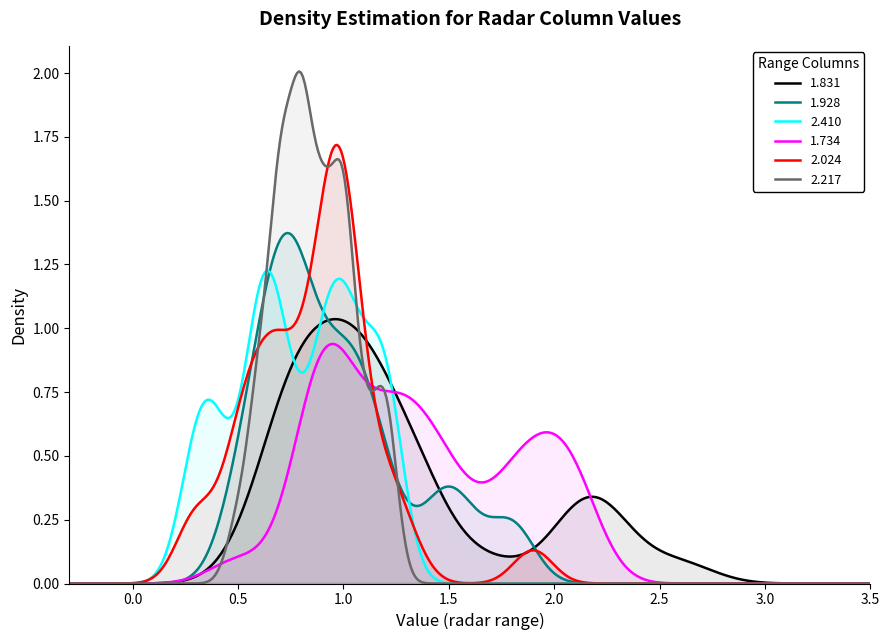

Where do 2.024 and 1.734 first cross each other?

1 and 2